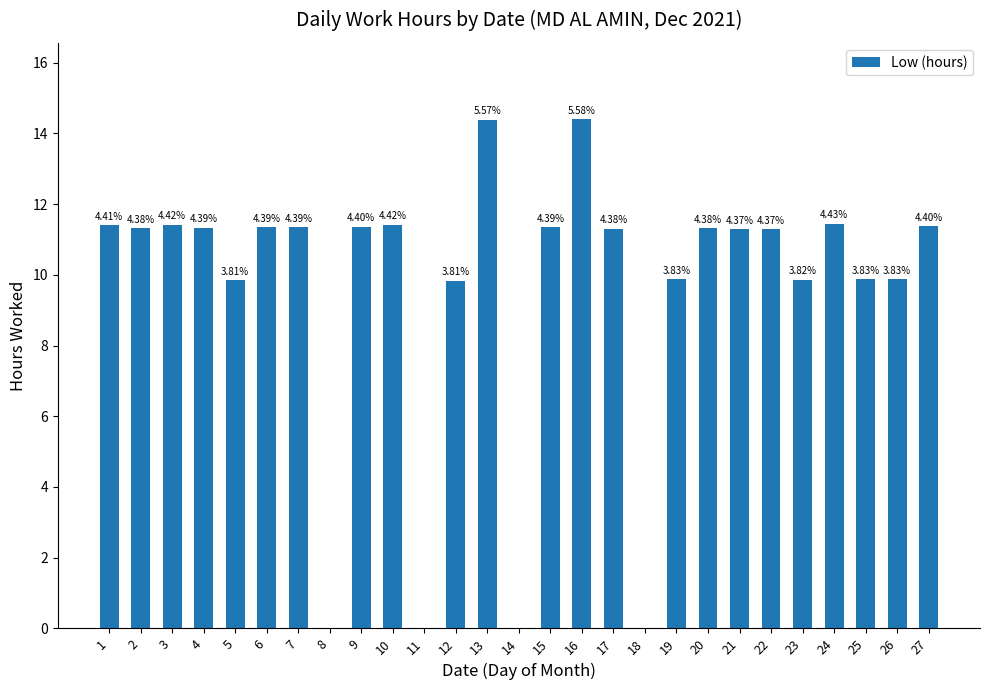

Which has a higher value, 3 or 20?

3